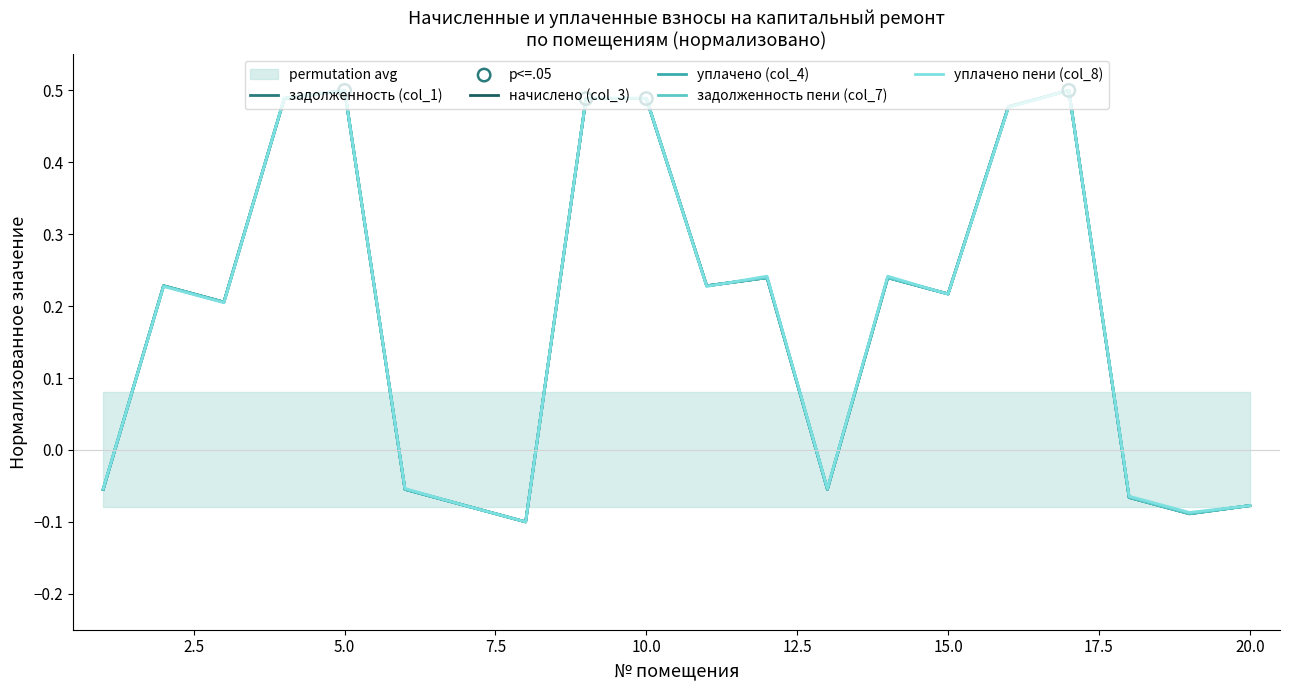

At how many categories does at least one series exceed 0?

12